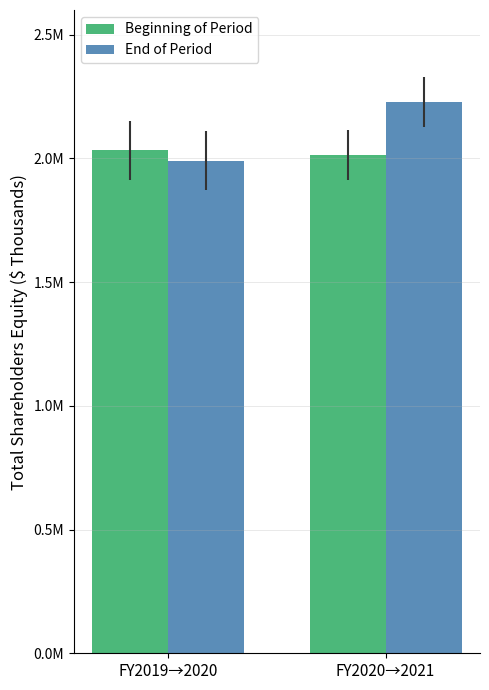

What is the total value across all series at FY2019→2020?

4023504